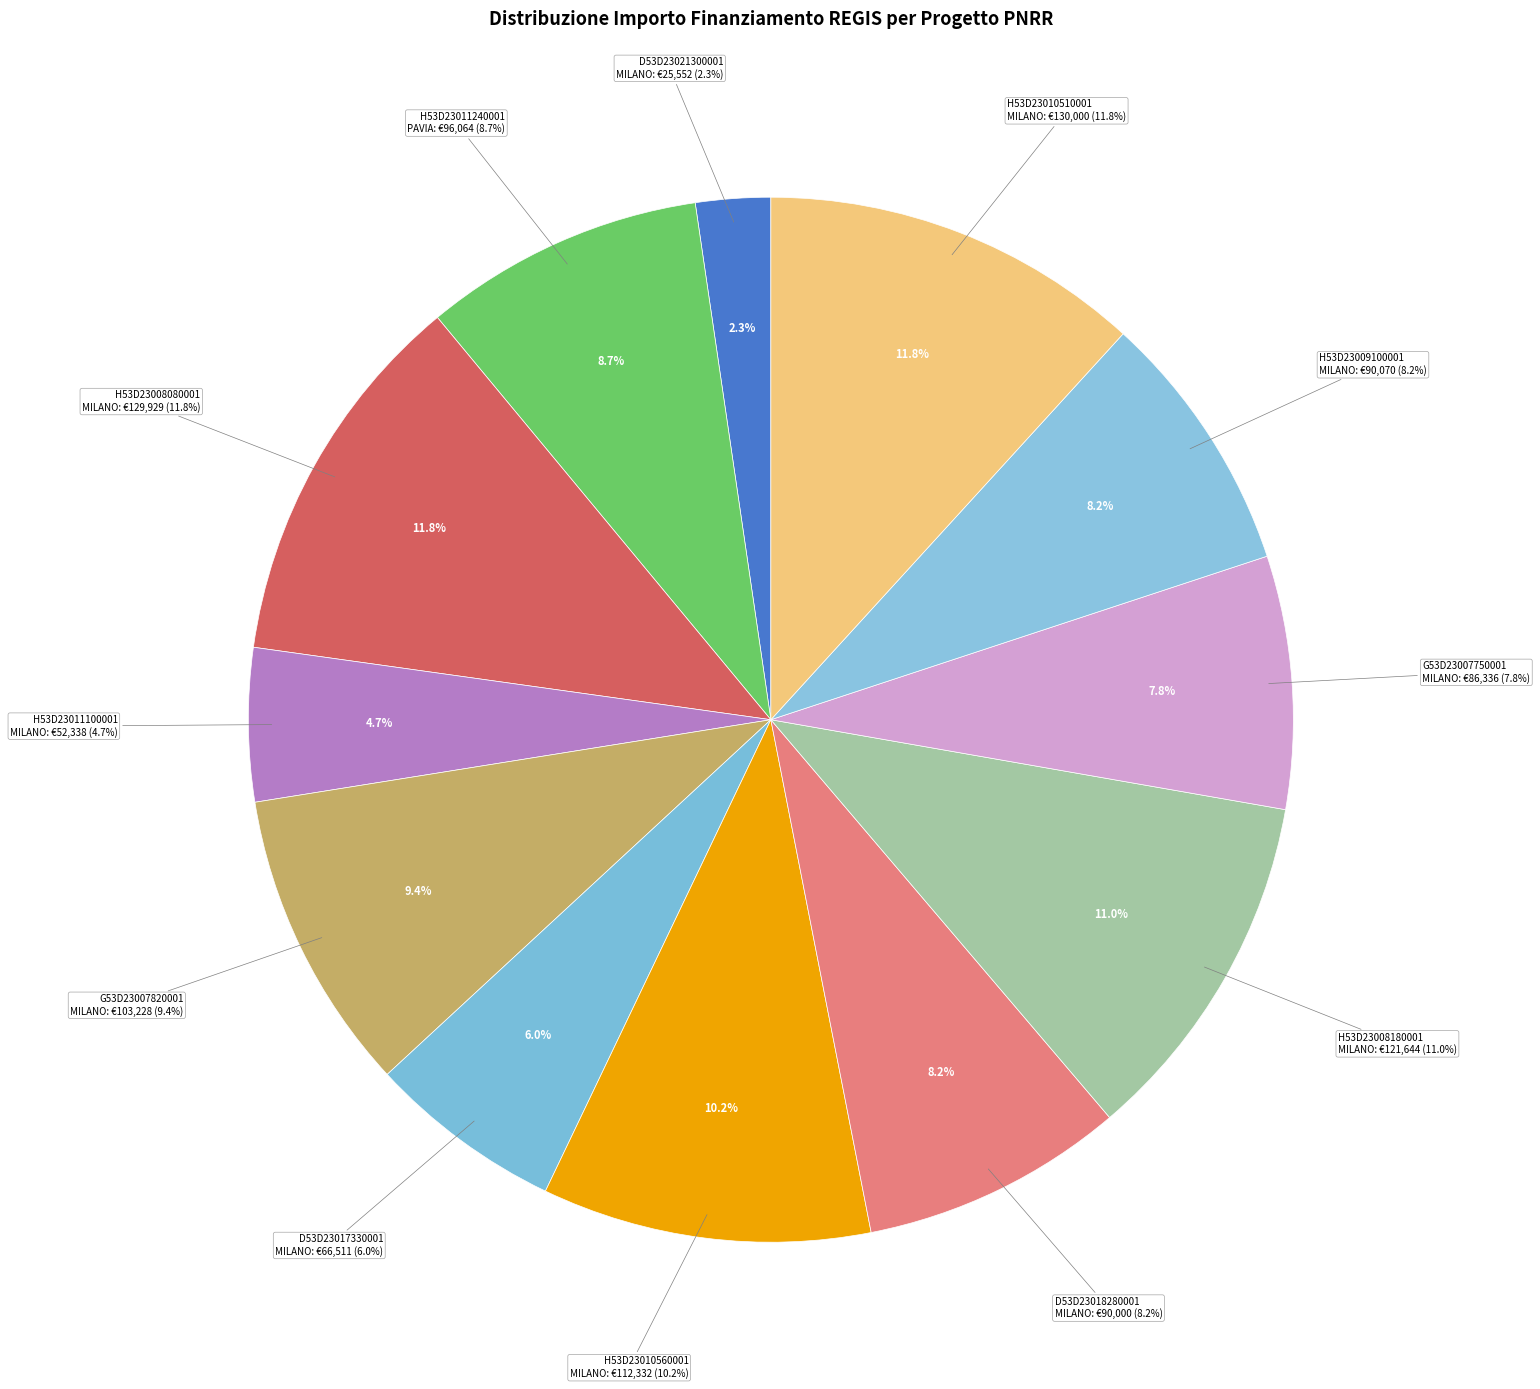

Between 3.4 Ricerca - MILANO (D53D23018280001) and 3.4 Ricerca - MILANO (H53D23008080001), which is larger?

3.4 Ricerca - MILANO (H53D23008080001)